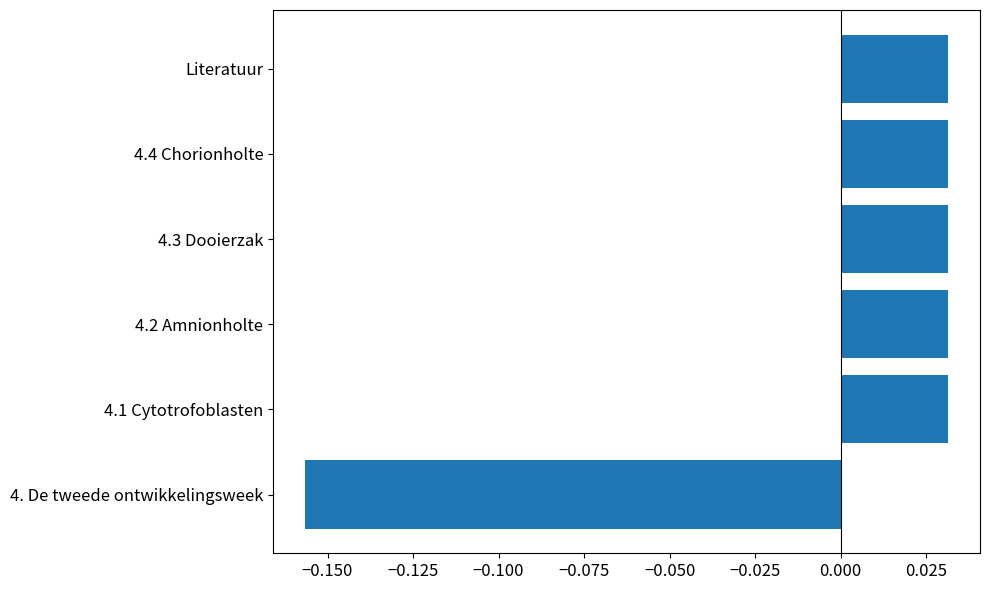

How many values are between 0 and 1?

5